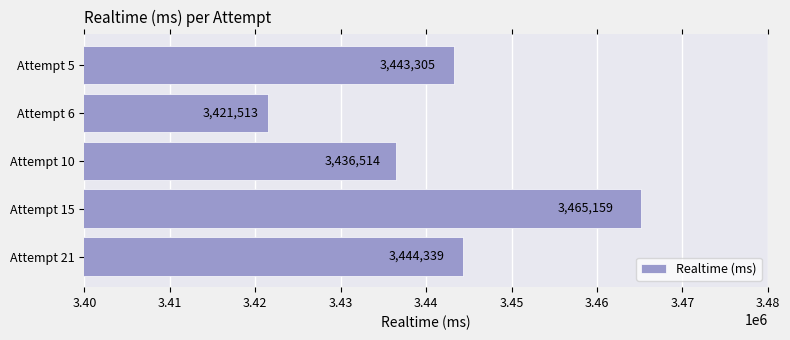

At which category does the chart reach its peak across all series?

Attempt 15